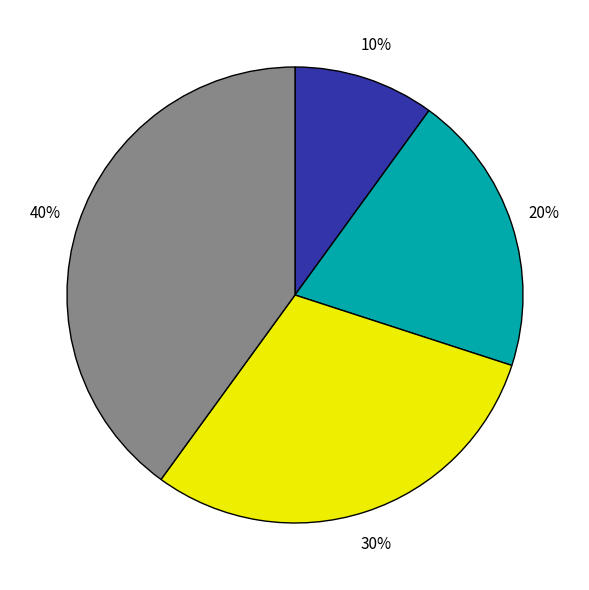

Is there a majority slice in this chart?

No